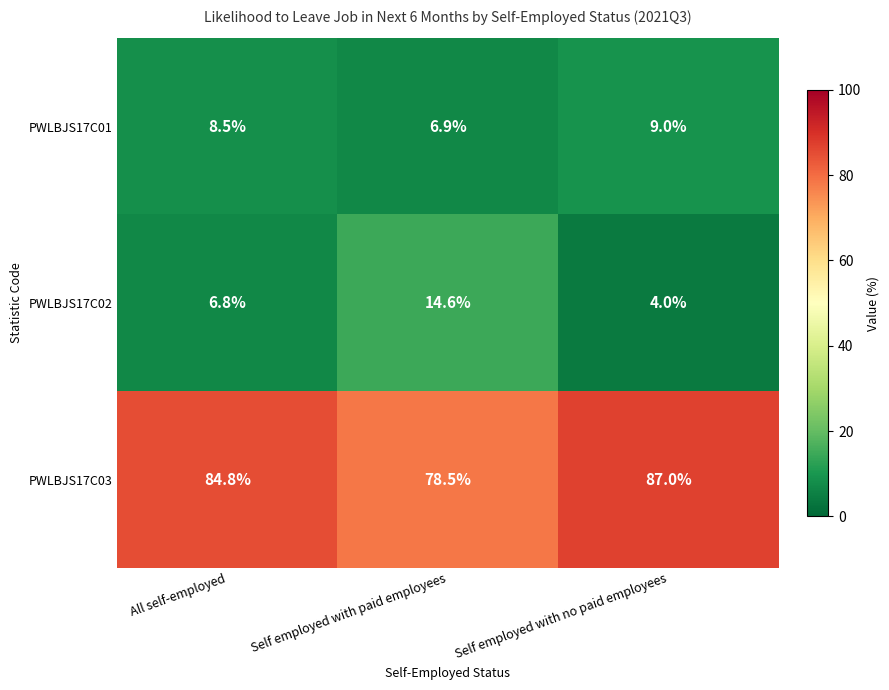

Which label corresponds to the largest value in the chart?

Self employed with no paid employees